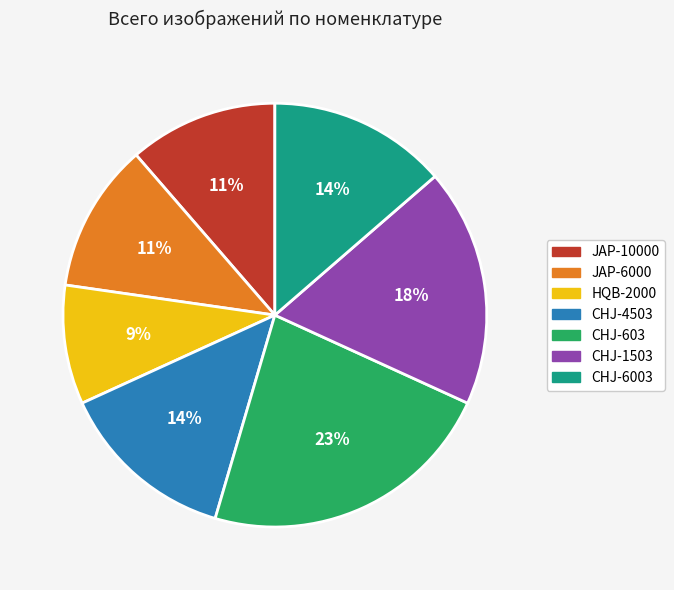

What is the ratio of the value at CHJ-4503 to the value at CHJ-603?

0.6